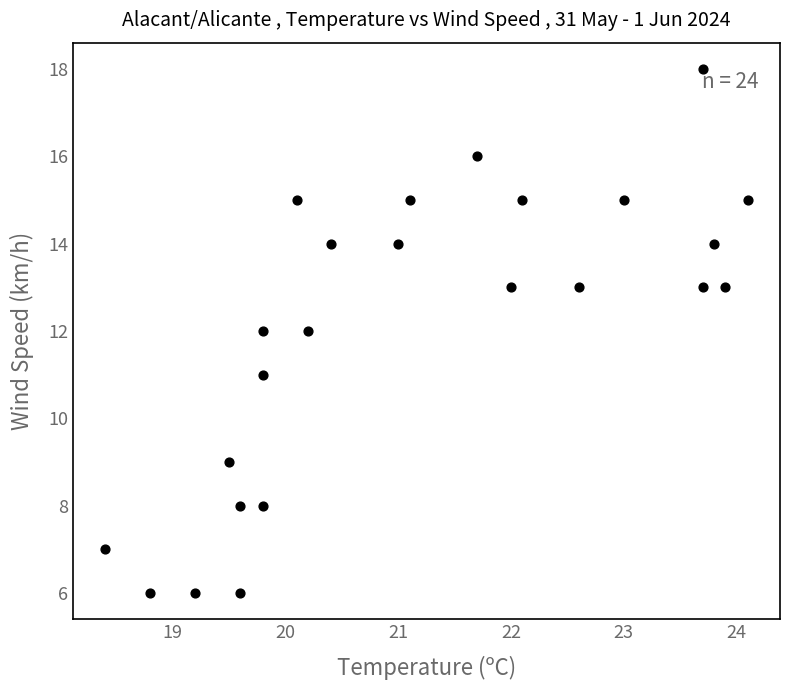

What is the range of Y values (max minus min)?

12